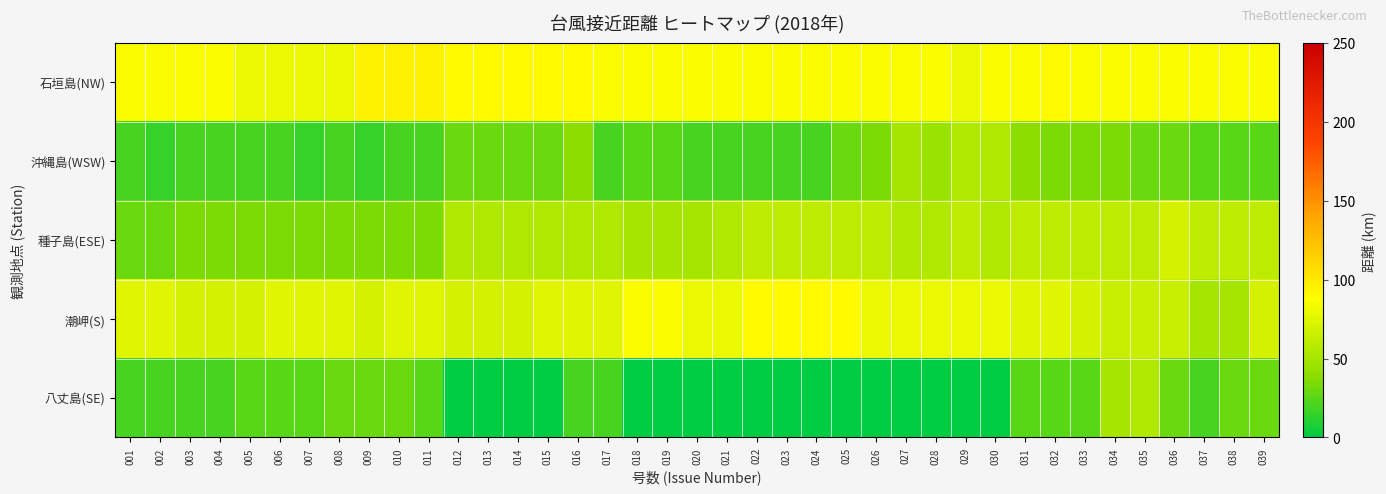

Reading left to right, list all the values displayed in this chart.

石垣島(NW): 001=85	002=85	003=85	004=85	005=80	006=80	007=80	008=80	009=95	010=95	011=95	012=90	013=90	014=90	015=90	016=90	017=85	018=85	019=85	020=85	021=85	022=85	023=85	024=85	025=85	026=85	027=85	028=85	029=80	030=85	031=85	032=90	033=85	034=85	035=85	036=85	037=85	038=85	039=85
沖縄島(WSW): 001=20	002=15	003=20	004=20	005=20	006=20	007=15	008=20	009=15	010=20	011=20	012=30	013=30	014=30	015=30	016=40	017=20	018=25	019=25	020=20	021=20	022=20	023=20	024=20	025=30	026=35	027=50	028=45	029=55	030=55	031=40	032=35	033=35	034=35	035=30	036=30	037=25	038=25	039=25
種子島(ESE): 001=30	002=30	003=35	004=35	005=35	006=35	007=35	008=35	009=35	010=35	011=35	012=55	013=55	014=55	015=55	016=55	017=55	018=50	019=50	020=50	021=55	022=60	023=60	024=60	025=60	026=60	027=55	028=55	029=60	030=55	031=60	032=60	033=60	034=60	035=60	036=70	037=60	038=60	039=60
潮岬(S): 001=75	002=75	003=70	004=70	005=70	006=75	007=75	008=75	009=70	010=75	011=75	012=70	013=70	014=70	015=75	016=75	017=75	018=85	019=85	020=80	021=80	022=90	023=90	024=90	025=90	026=80	027=80	028=80	029=80	030=80	031=75	032=75	033=70	034=65	035=65	036=65	037=50	038=50	039=70
八丈島(SE): 001=20	002=20	003=20	004=20	005=25	006=25	007=25	008=30	009=30	010=30	011=25	012=0	013=0	014=0	015=0	016=20	017=20	018=0	019=0	020=0	021=0	022=0	023=0	024=0	025=0	026=0	027=0	028=0	029=0	030=0	031=25	032=25	033=25	034=50	035=55	036=30	037=20	038=30	039=30